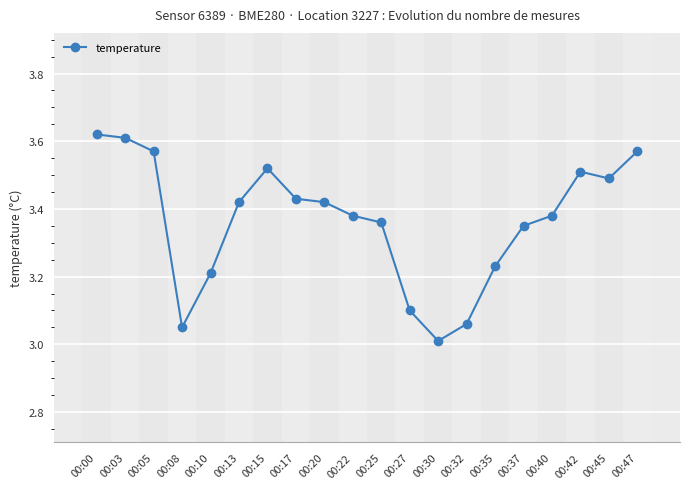

The value at 00:35 is 3.2. True or false?

True